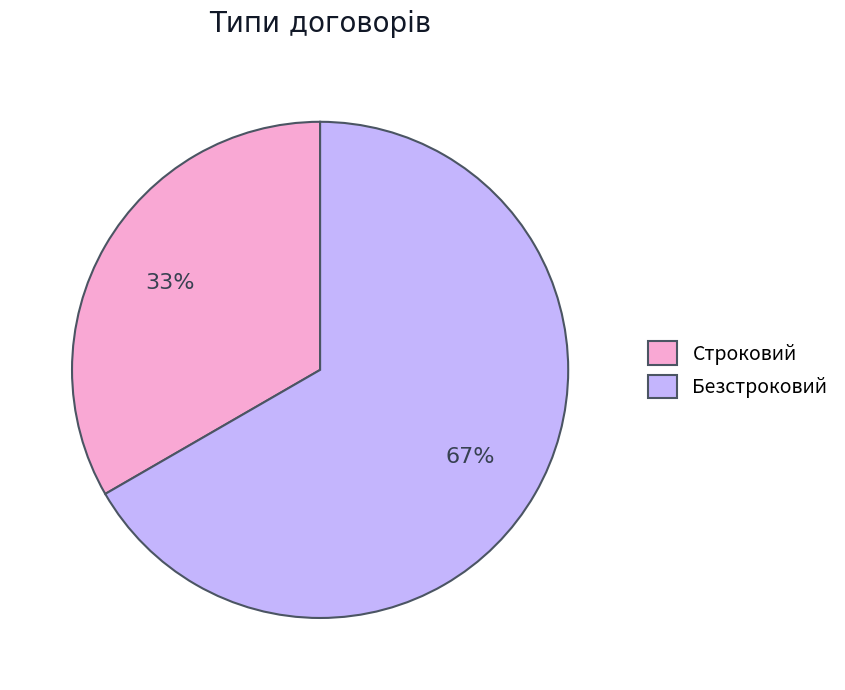

Count the number of slices in the pie.

2